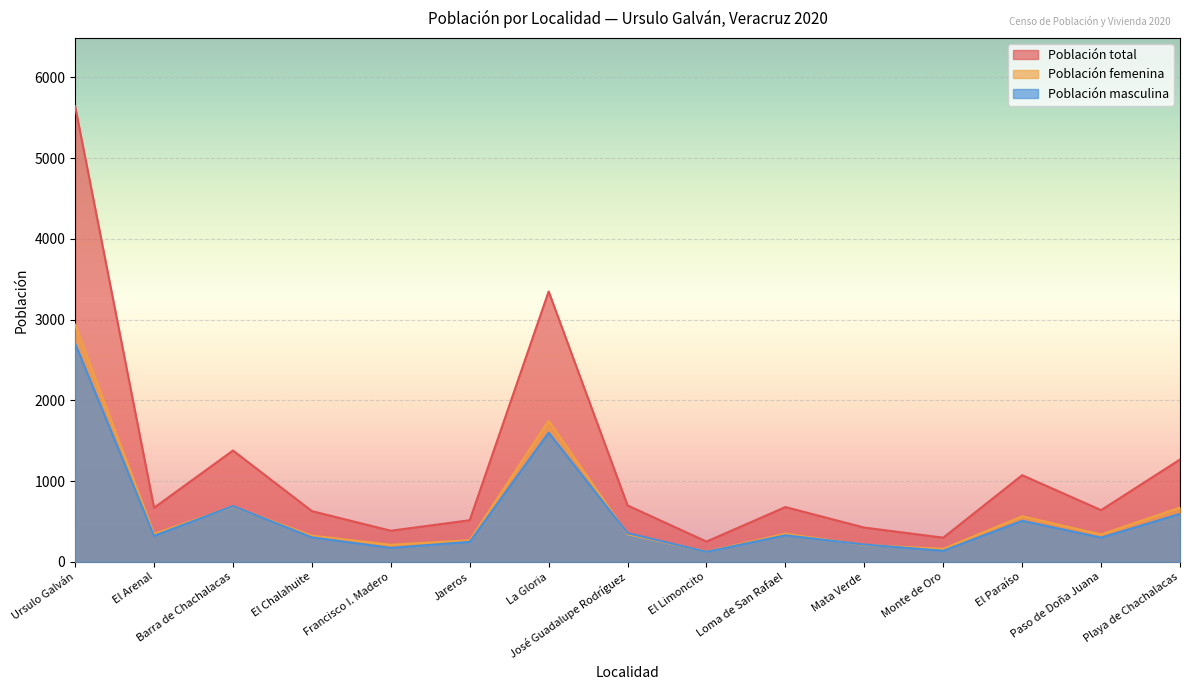

What is the total value across all series at Monte de Oro?

600